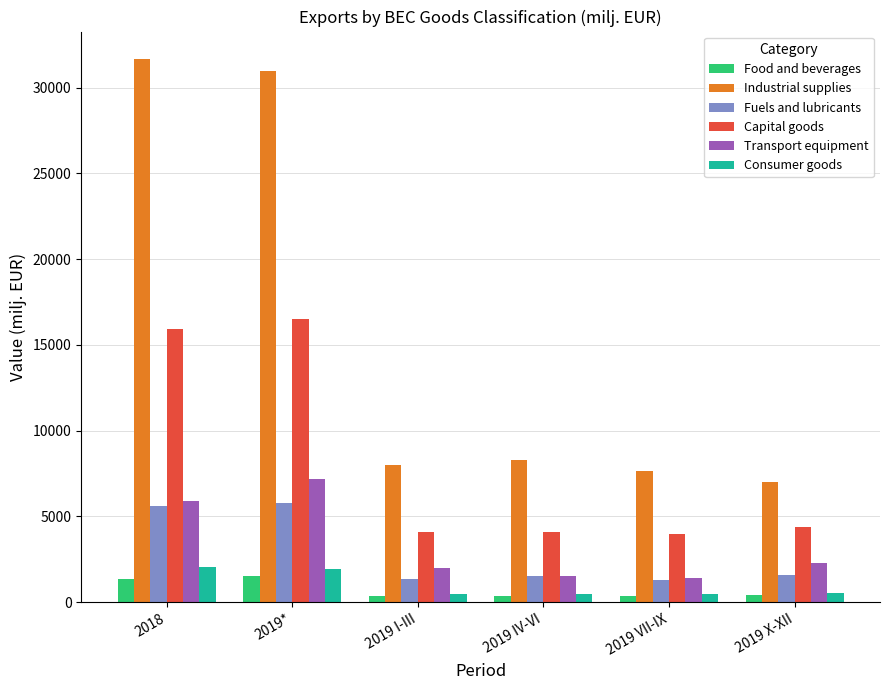

What is the difference between the second highest and second lowest values in the Consumer goods series?

1482.4